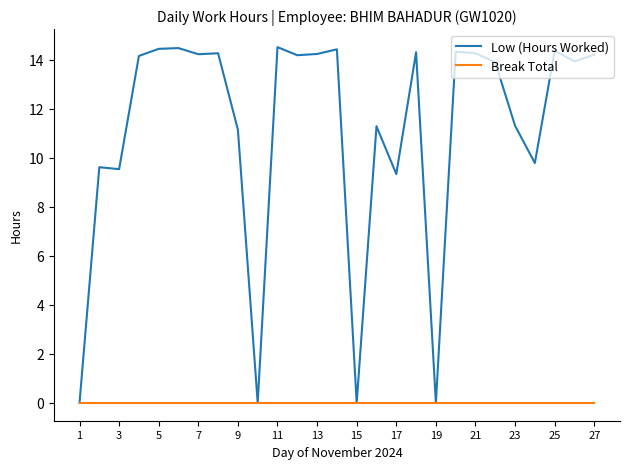

Rank the series by their average value, from highest to lowest.

Low (Hours Worked), Break Total